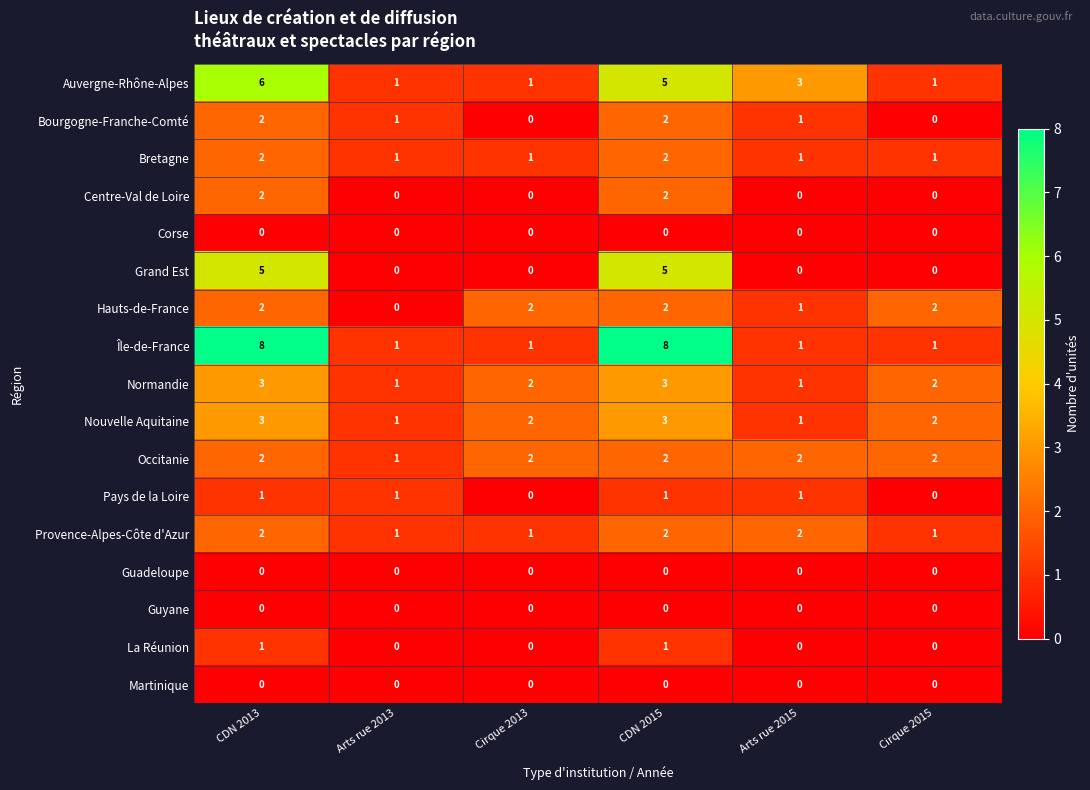

What is the total value across all series at Arts rue 2013?

9